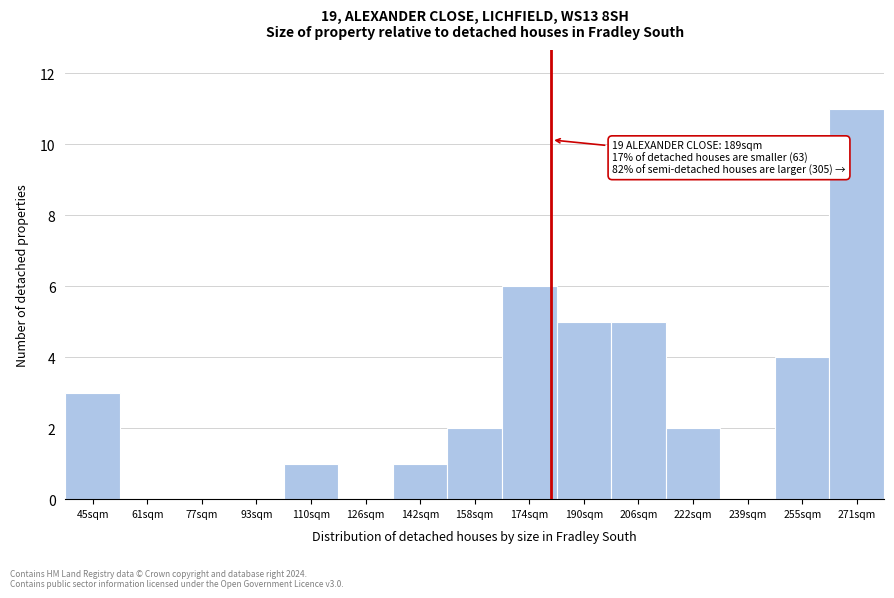

Reading left to right, transcribe all the data shown in this chart.

45sqm=3	61sqm=0	77sqm=0	93sqm=0	110sqm=1	126sqm=0	142sqm=1	158sqm=2	174sqm=6	190sqm=5	206sqm=5	222sqm=2	239sqm=0	255sqm=4	271sqm=11